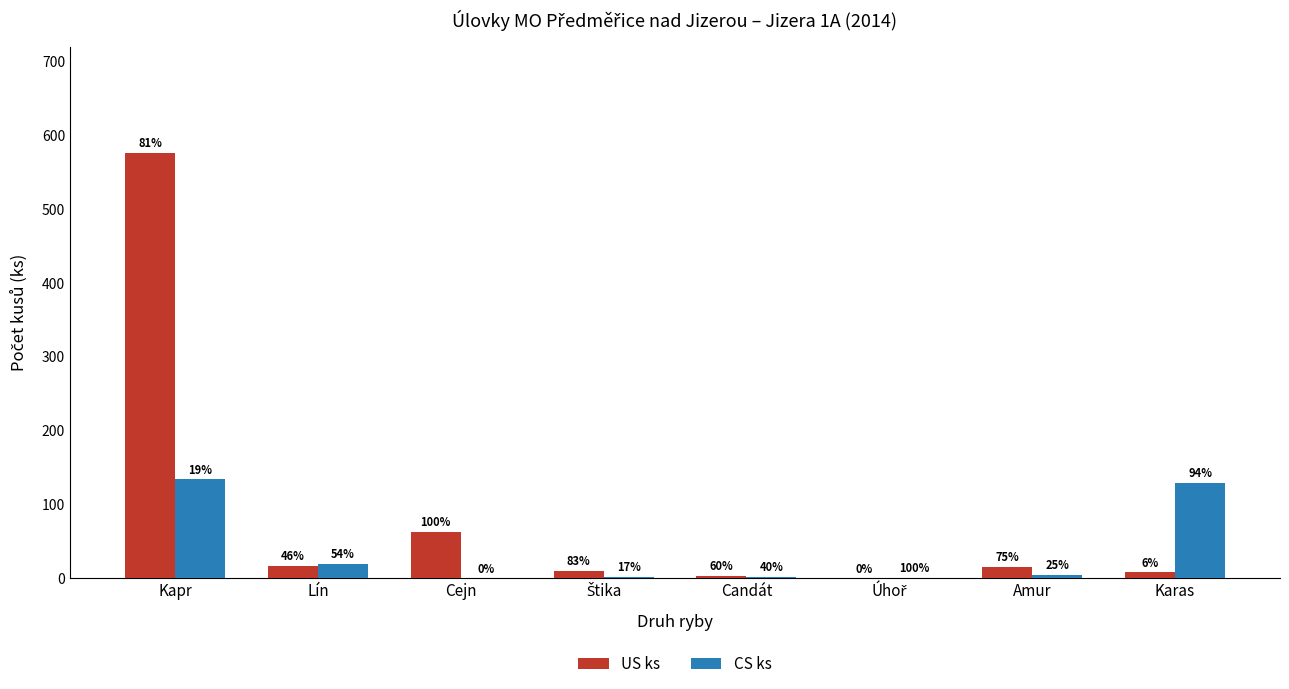

Between Úhoř and Amur, which series saw the biggest shift?

US ks